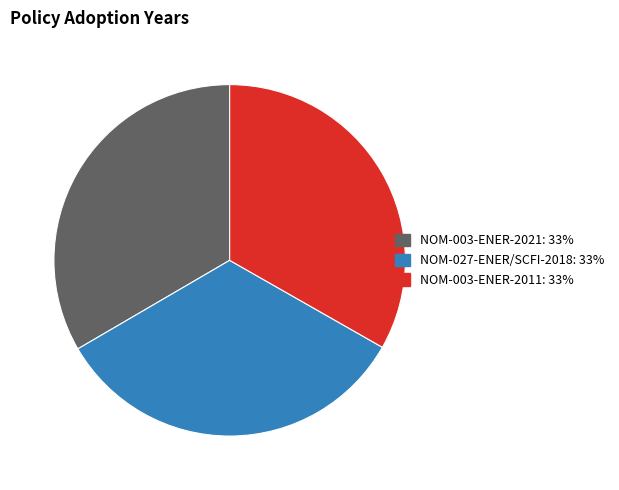

Is the sum of NOM-003-ENER-2021 and NOM-027-ENER/SCFI-2018 greater than half?

Yes